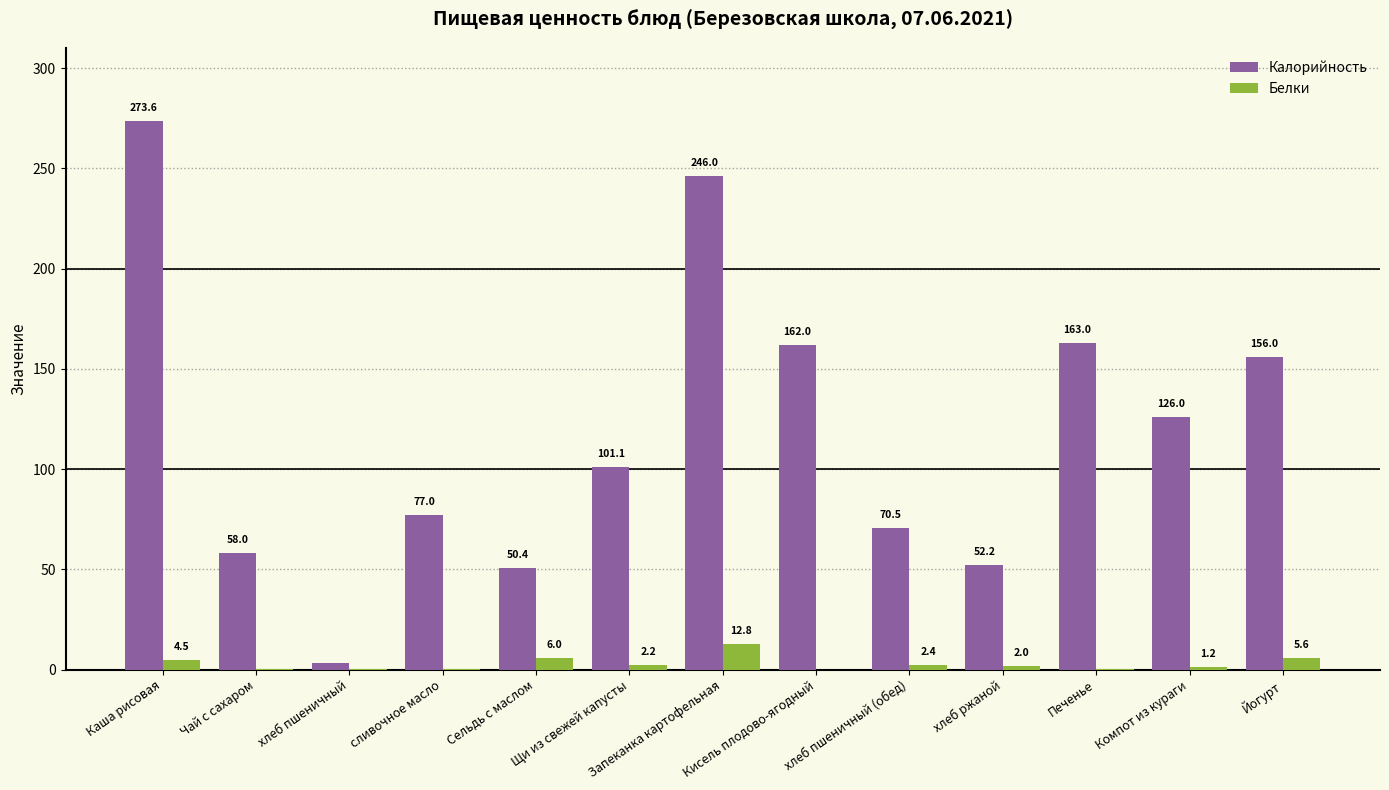

What is the difference between the Калорийность values at Чай с сахаром and Сельдь с маслом?

7.6